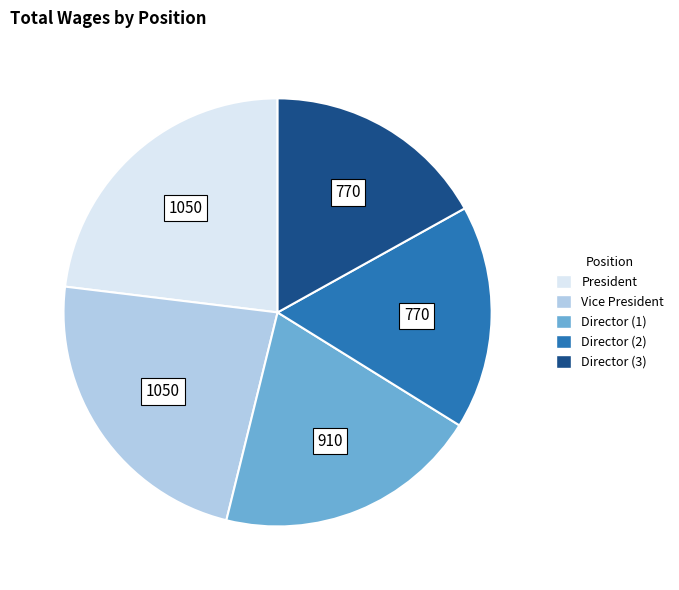

Does any single category account for the majority?

No